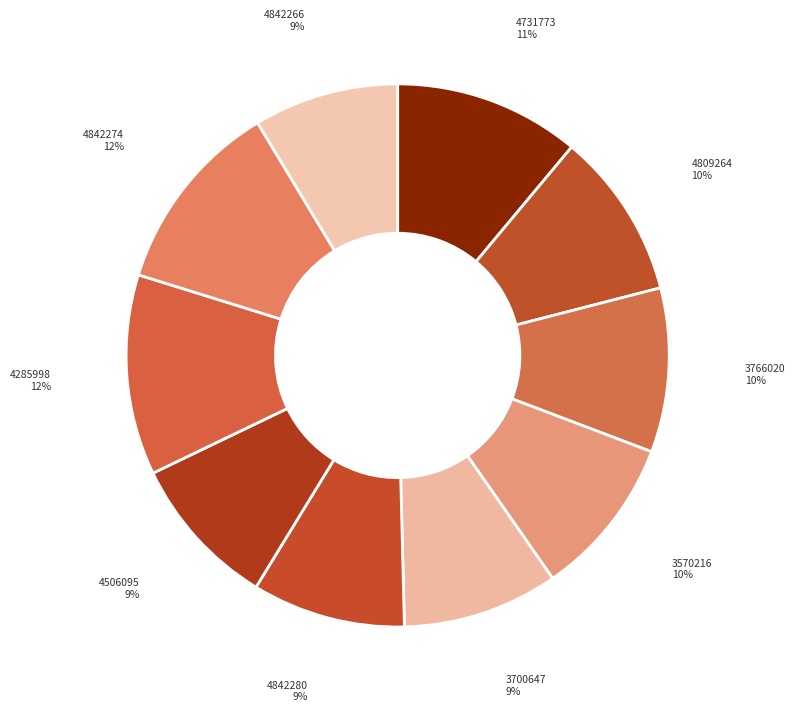

What is the smallest slice in the pie chart?

4842266